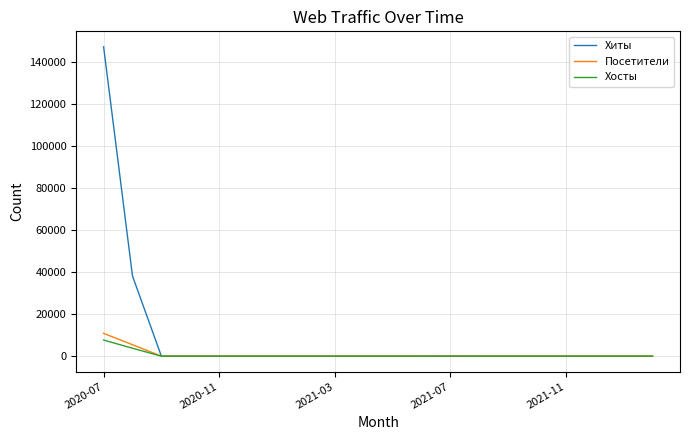

What are all the series names shown in the legend?

Хиты, Посетители, Хосты